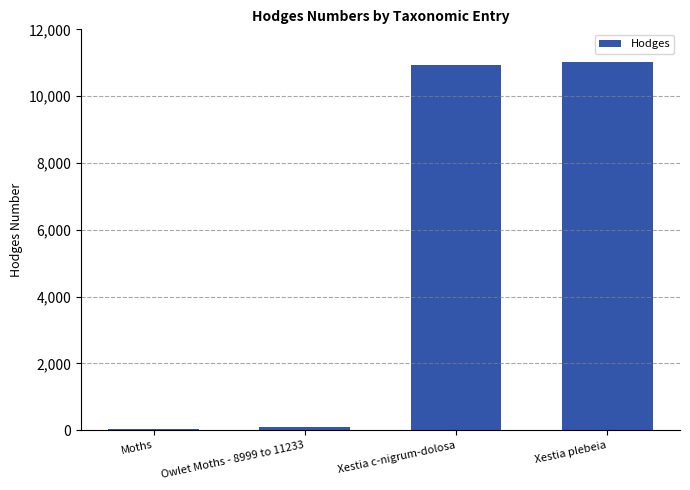

How many categories are shown in the chart?

4